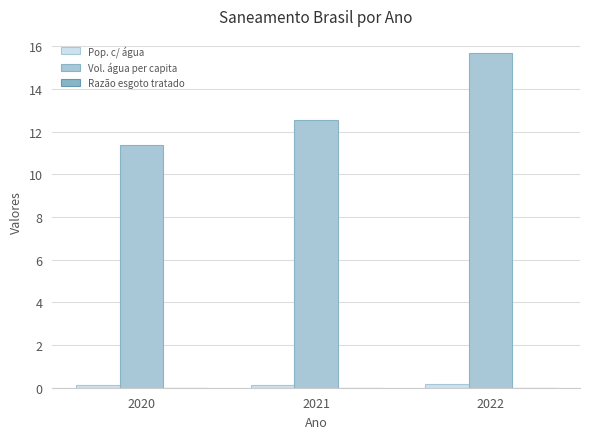

Does the chart contain stacked bars?

No